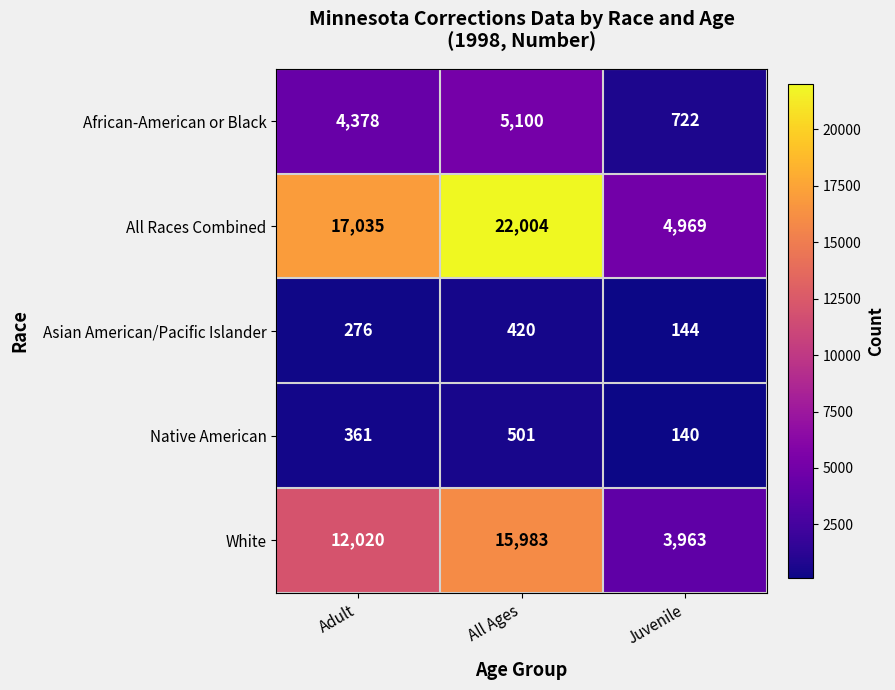

Which series has the largest total across all categories?

All Races Combined